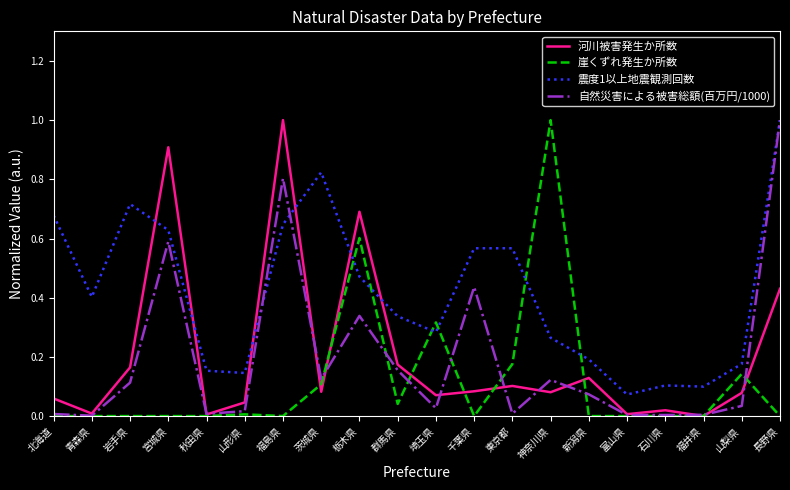

Is the value of 震度1以上地震観測回数 at 千葉県 greater than the value of 河川被害発生か所数 at 山梨県?

Yes